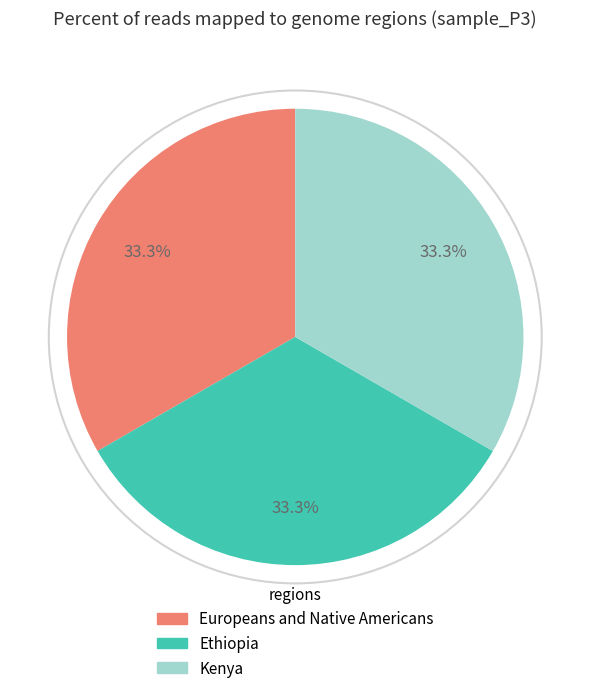

To the nearest percent, what is the combined percentage of Kenya and Ethiopia?

67%